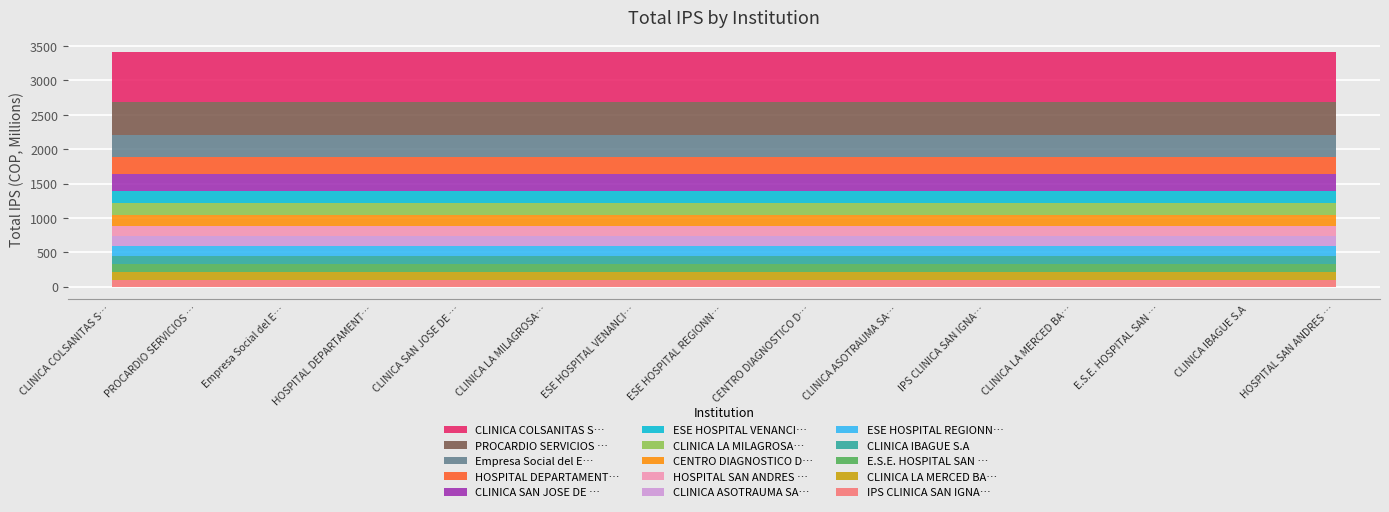

Which label corresponds to the smallest value in the chart?

IPS CLINICA SAN IGNACIO LTDA